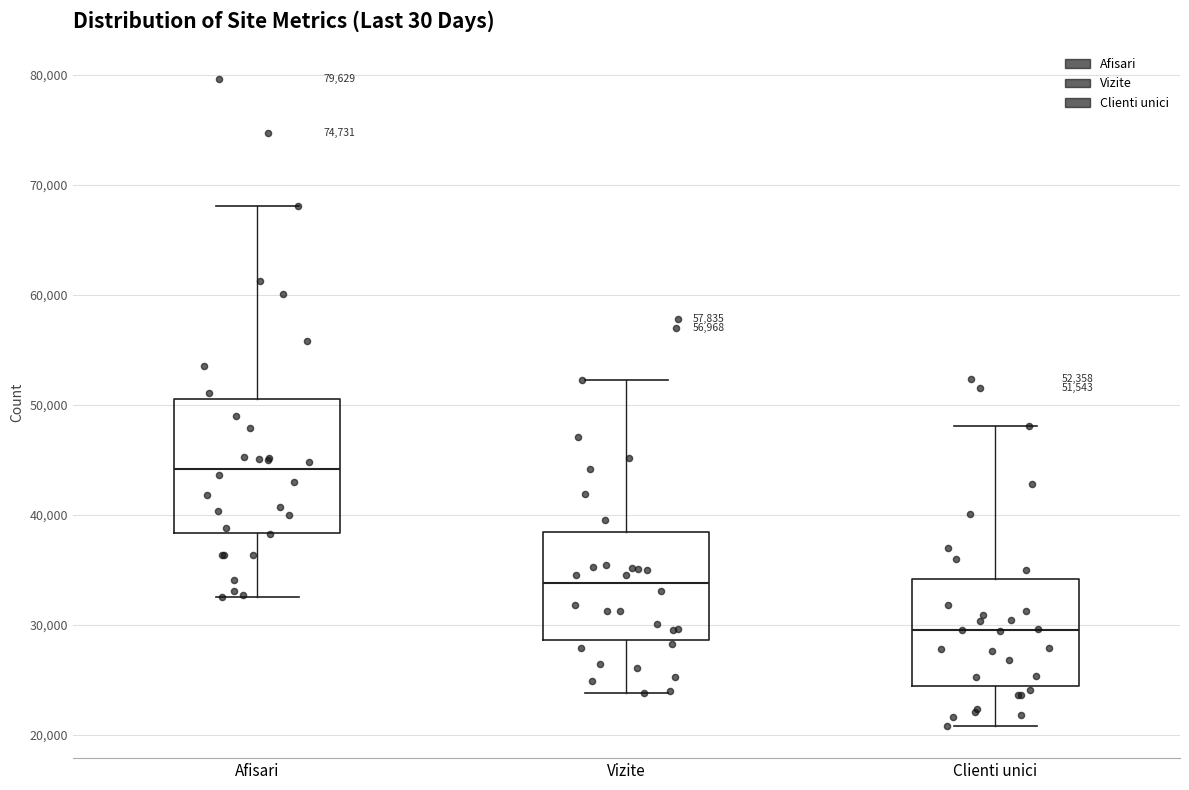

Which box has the highest median line?

Afisari